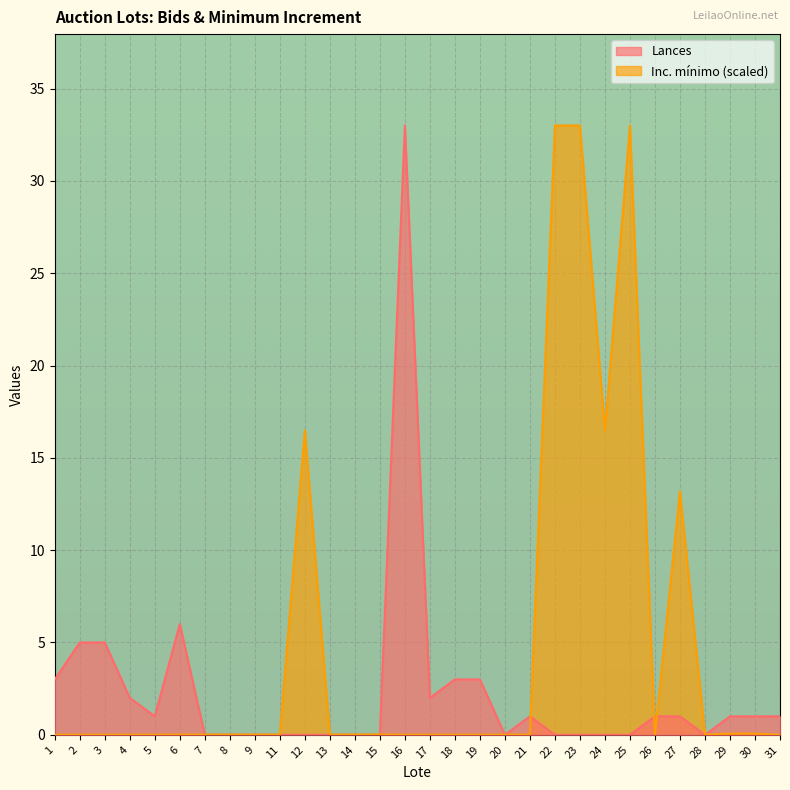

Between 8 and 13, which series saw the biggest shift?

Lances